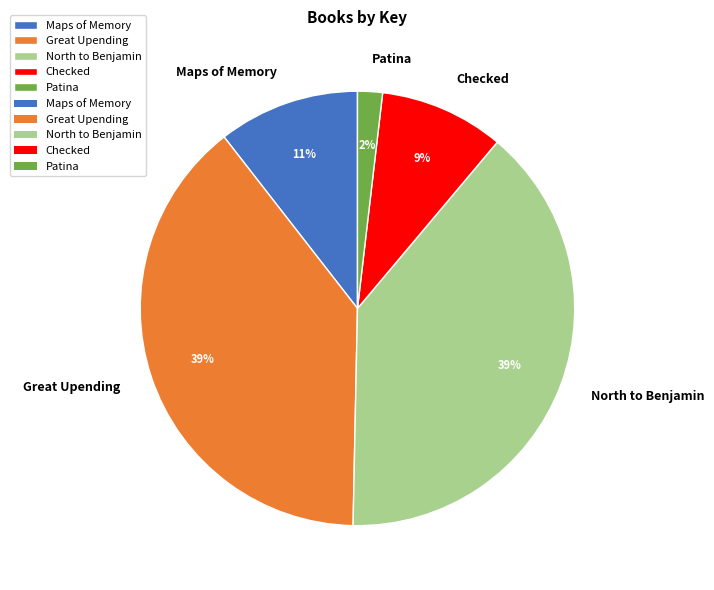

Is there any slice that represents more than half of the pie?

No